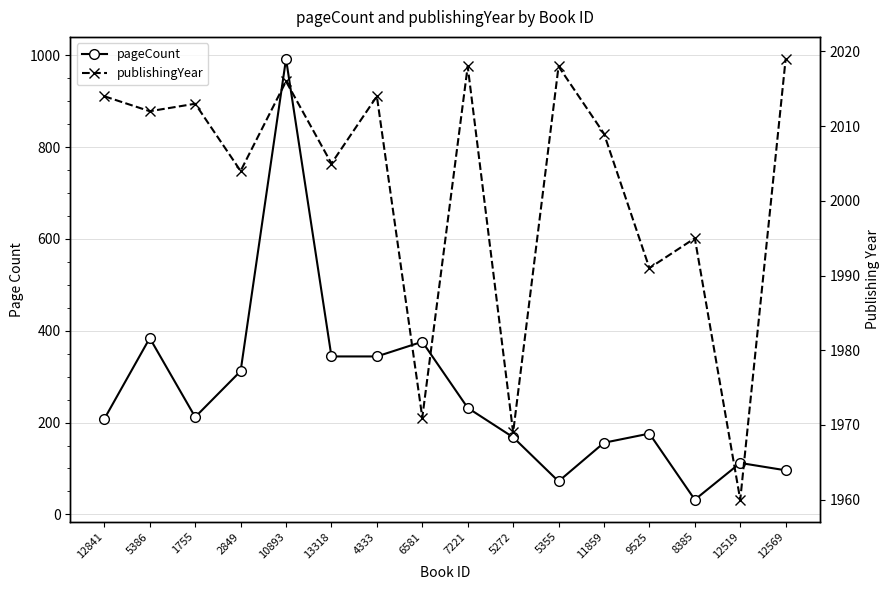

Reading right to left, list all the values displayed in this chart.

pageCount: 96	112	32	176	156	72	168	232	376	344	344	992	312	212	384	208
publishingYear: 2019	1960	1995	1991	2009	2018	1969	2018	1971	2014	2005	2016	2004	2013	2012	2014